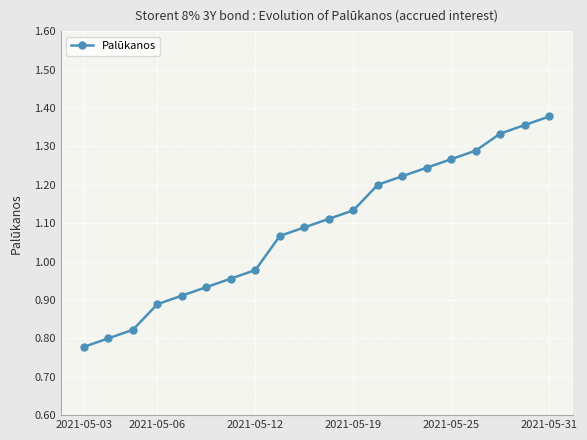

What is the sum of all values?

21.8